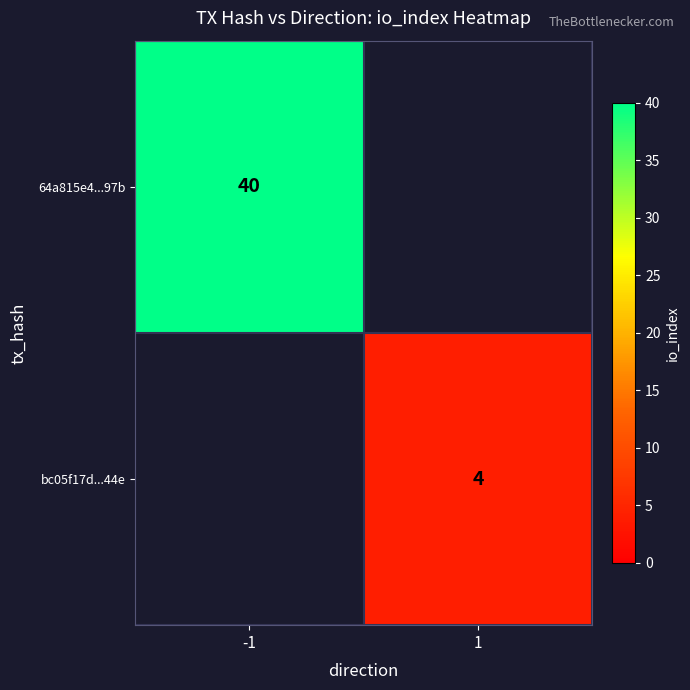

True or false: 64a815e4...97b has a value of 40 at -1.

True